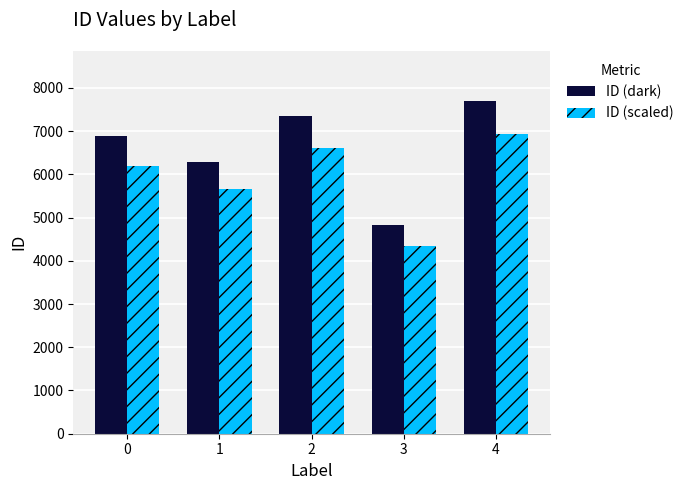

List the series in order of their peak value, highest first.

ID (dark), ID (scaled)